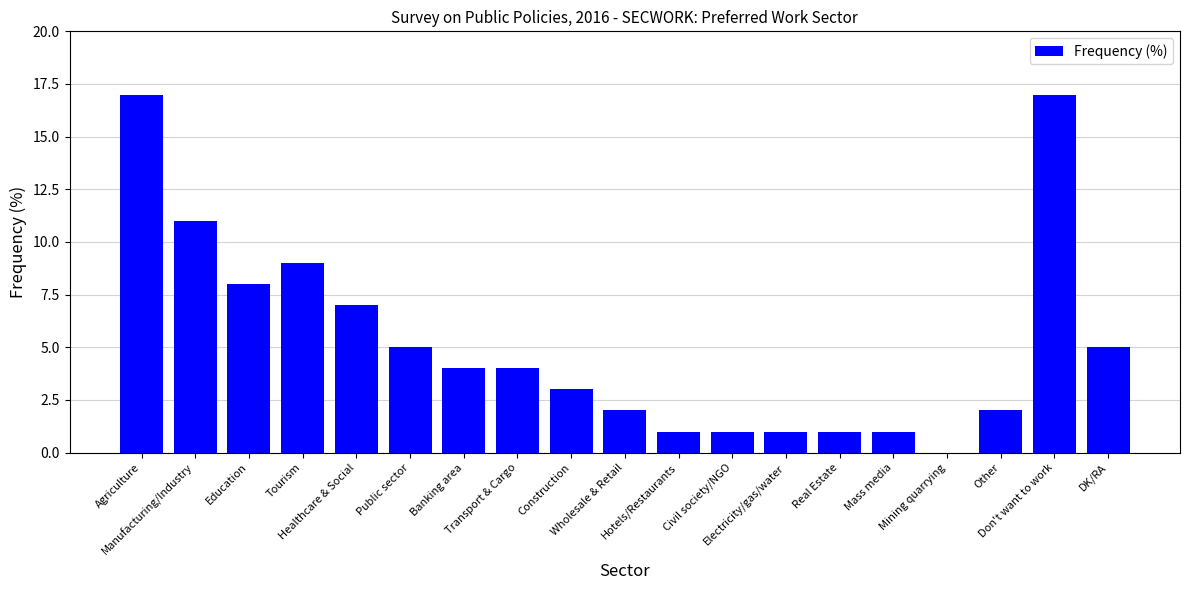

Is it true that the value at Manufacturing/Industry is 5?

False